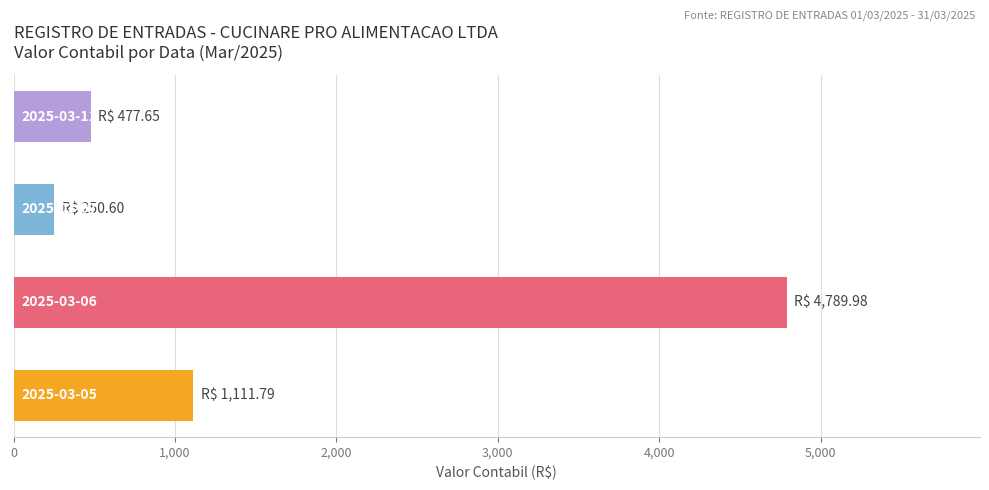

What is the average value?

1657.5